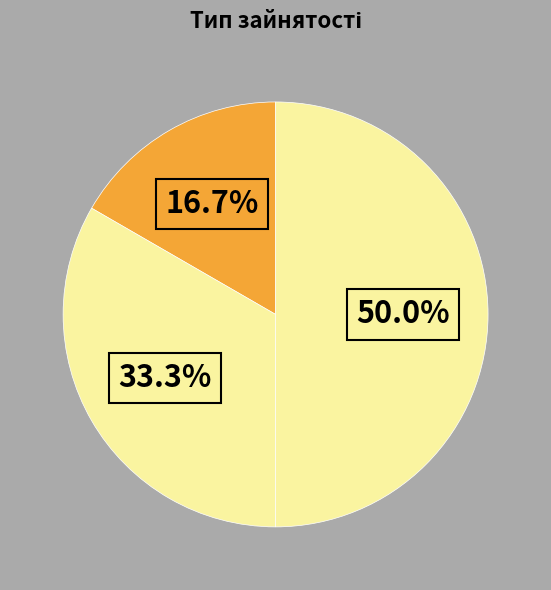

Count the number of slices in the pie.

3